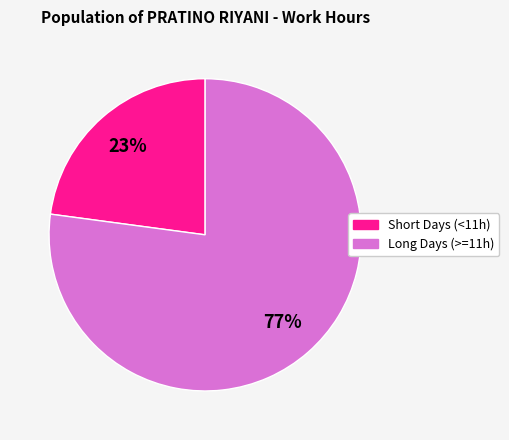

Is there any slice that represents more than half of the pie?

Yes